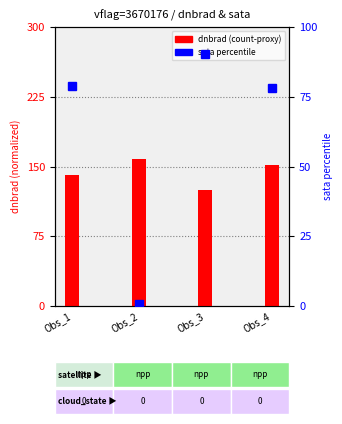

What is the change in value from Obs_2 to Obs_3?

-33.2